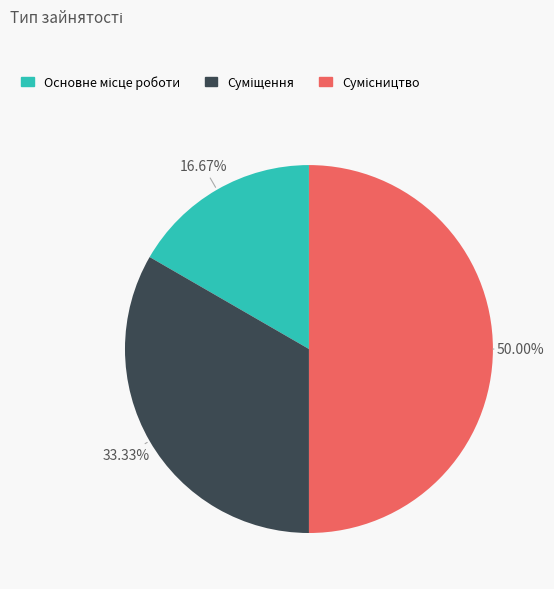

Is Основне місце роботи the majority of the pie?

No